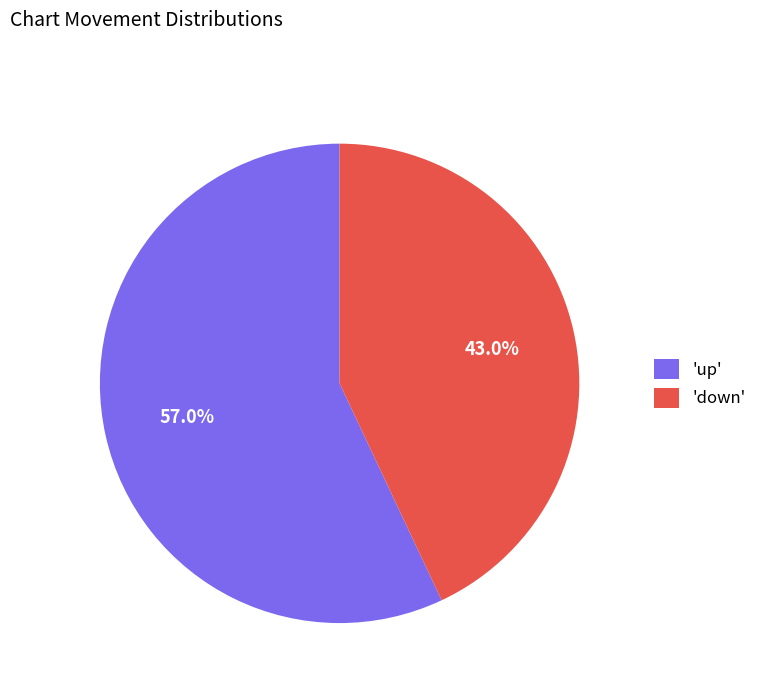

Which has a higher value, 'down' or 'up'?

'up'